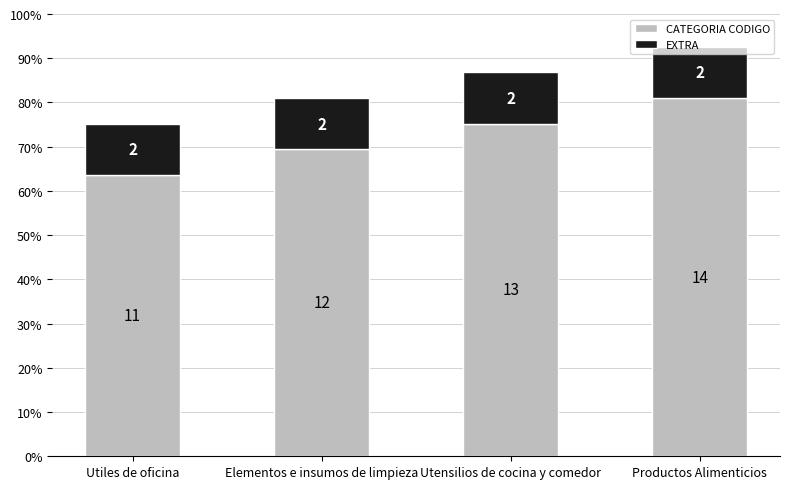

Does the chart contain stacked bars?

Yes